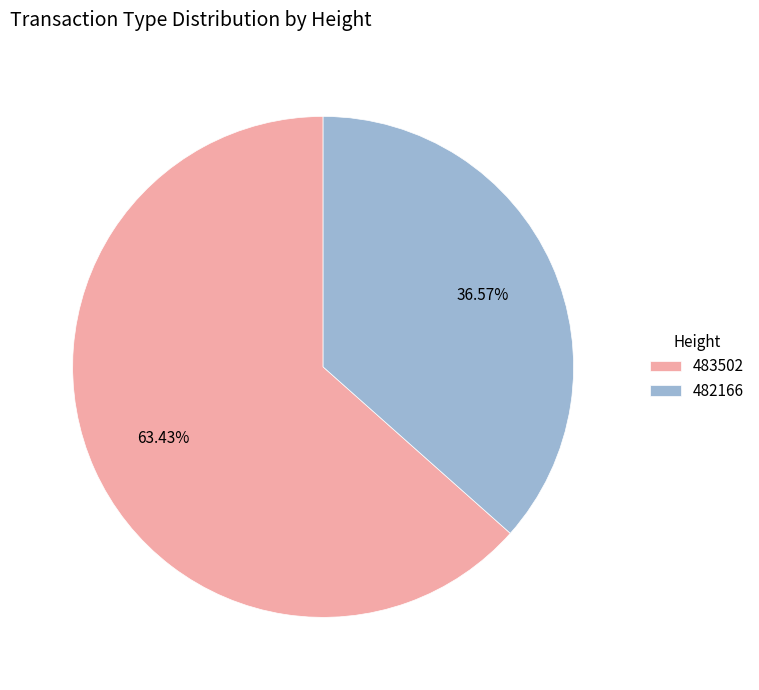

Rank the categories by value from lowest to highest.

482166, 483502